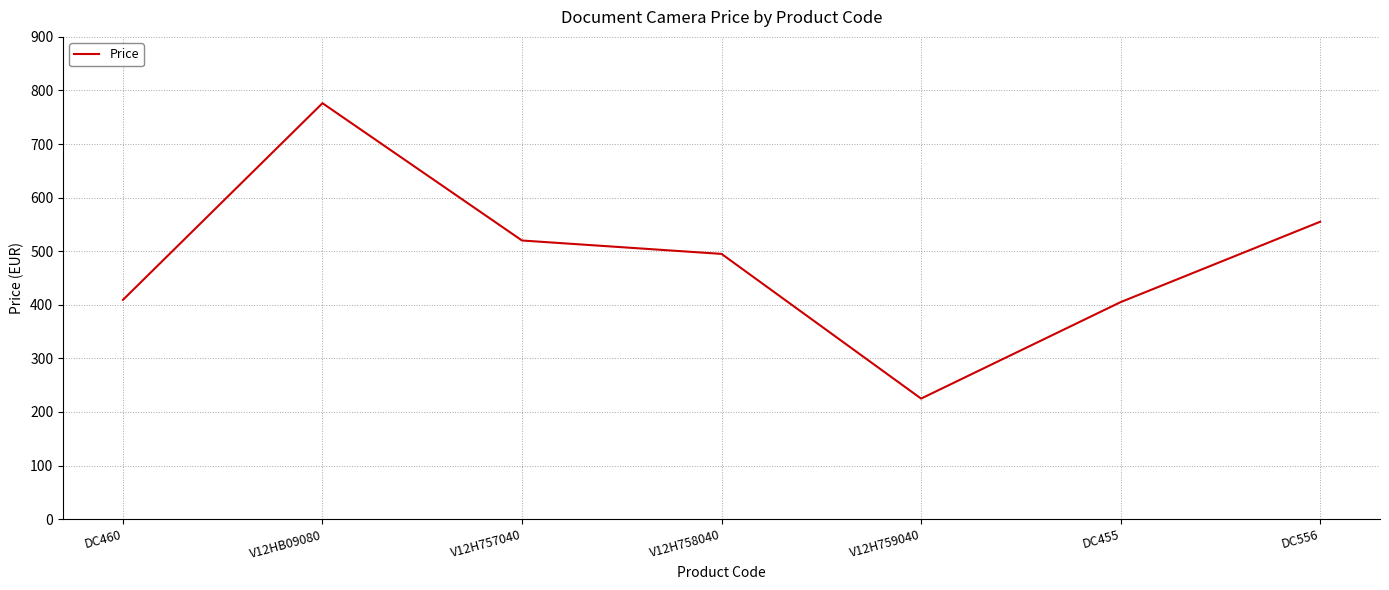

What is the average value?

483.6